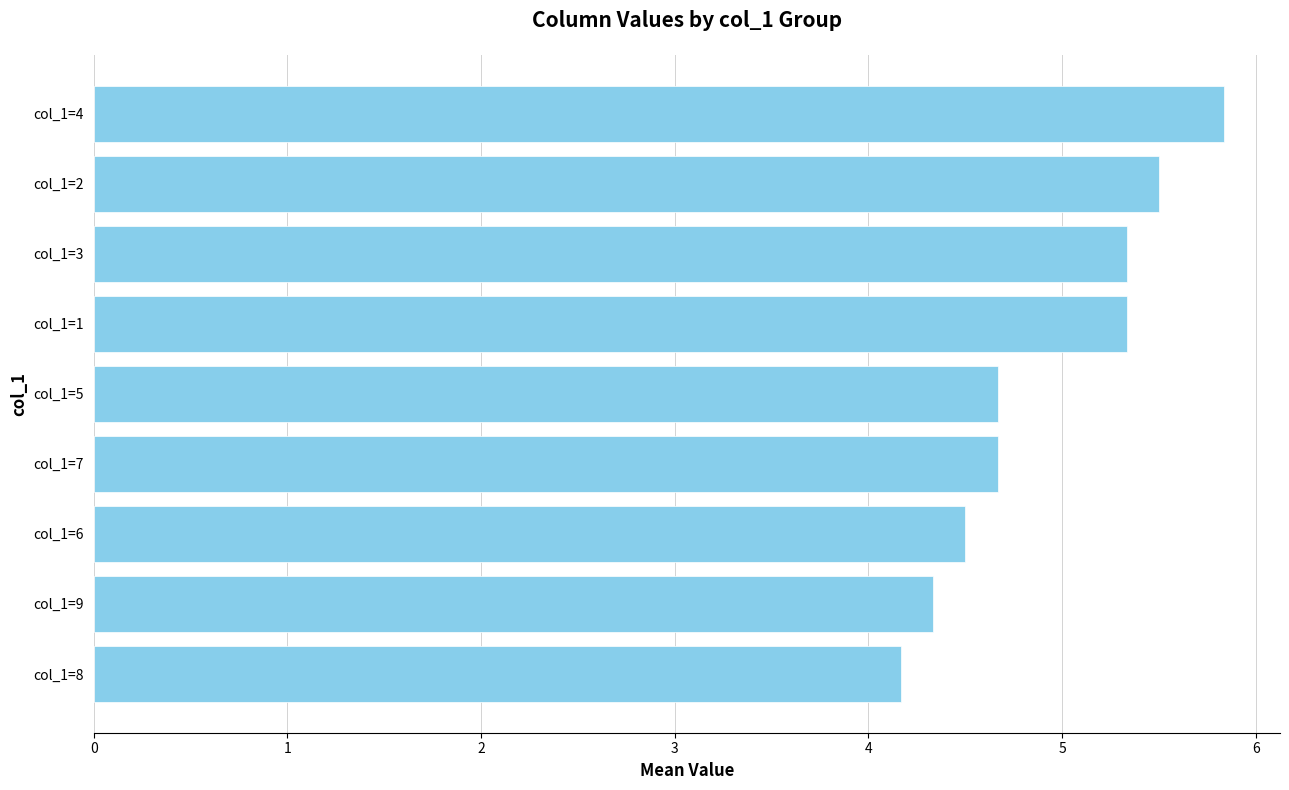

Count the number of categories in the chart.

9